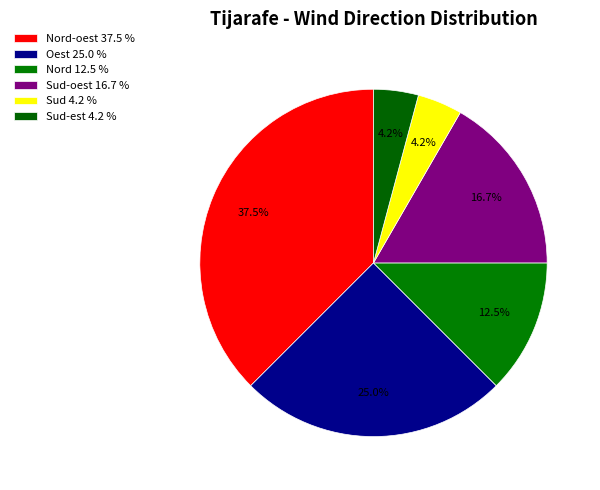

How many slices are in this pie chart?

6